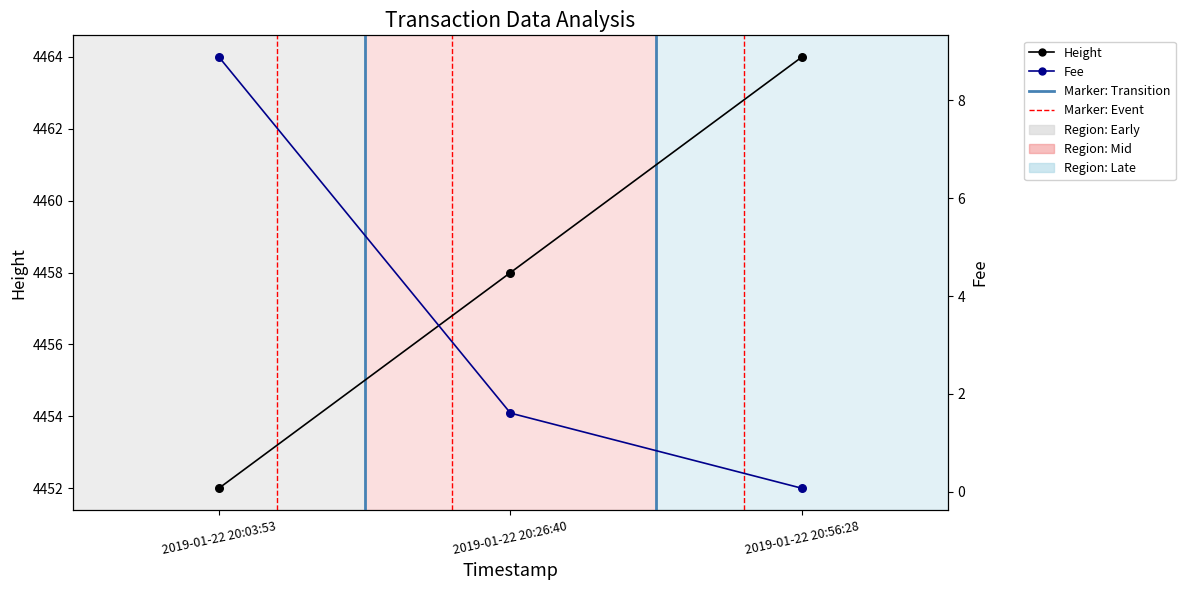

Which series has the largest total across all categories?

Height